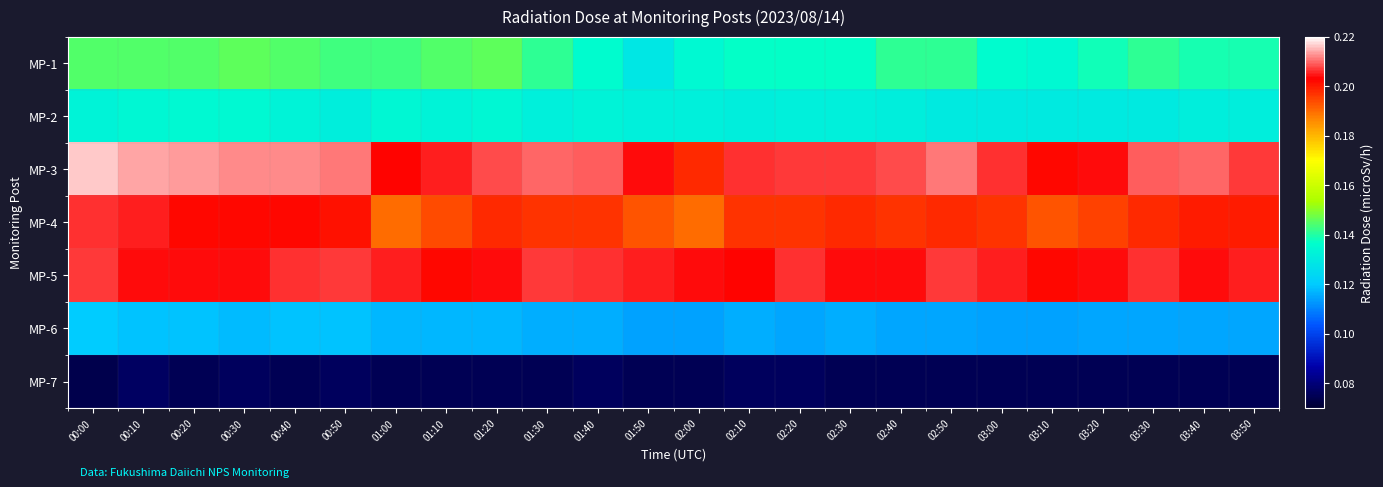

Which series has the largest range (max minus min)?

MP-3